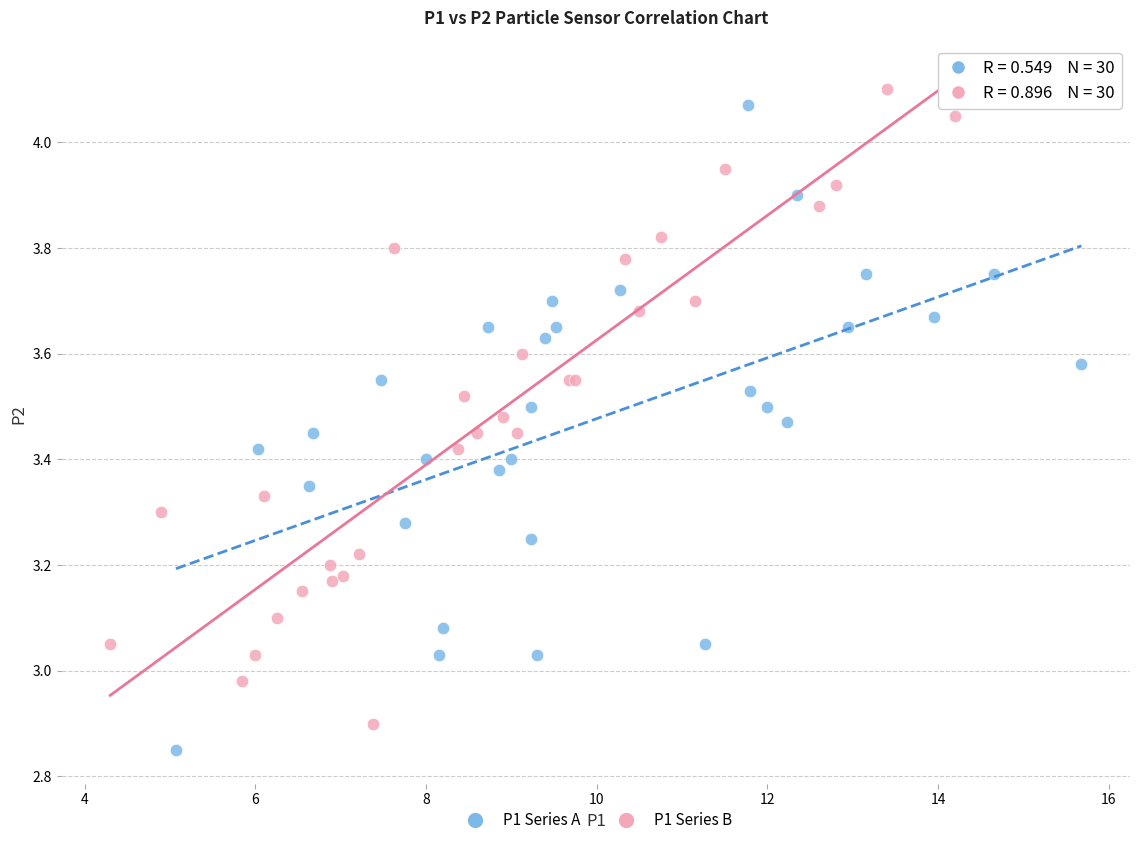

What are all the series names shown in the legend?

P1 Series A, P1 Series B